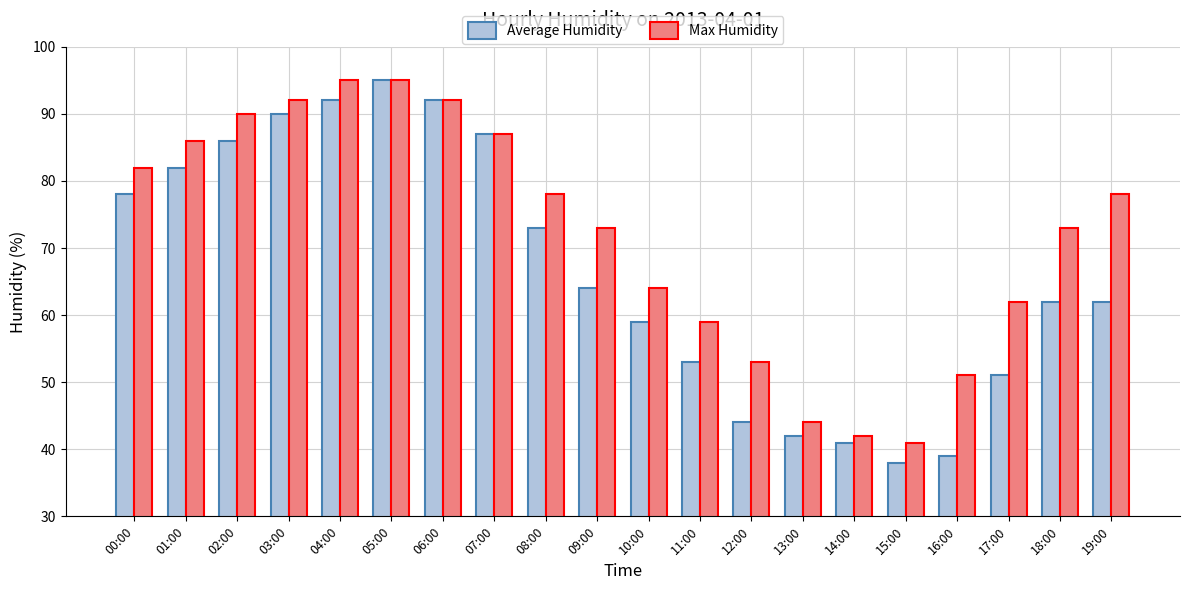

What is the spread (max minus min) of values at 13:00?

2